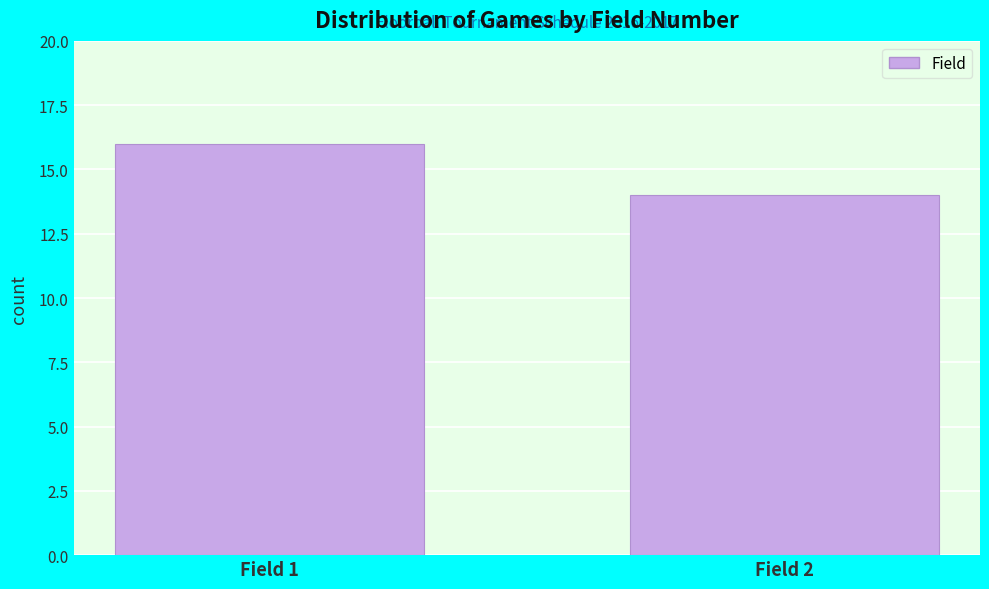

Reading right to left, what are all the values shown in this chart?

Field 2=14	Field 1=16